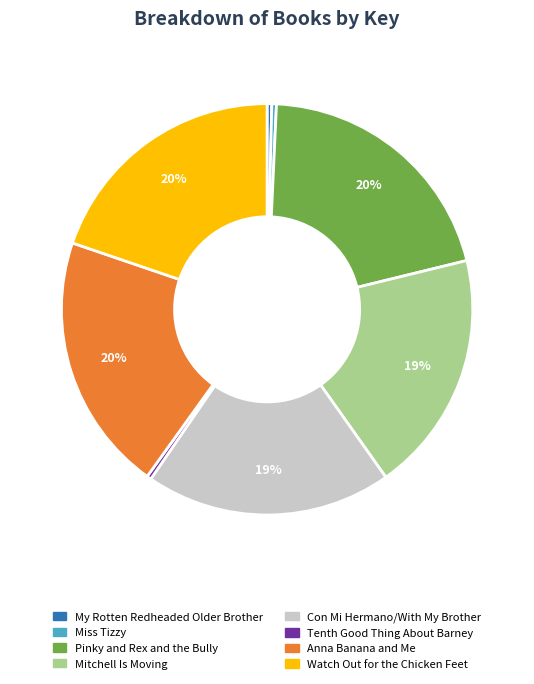

How many segments does this pie chart have?

8